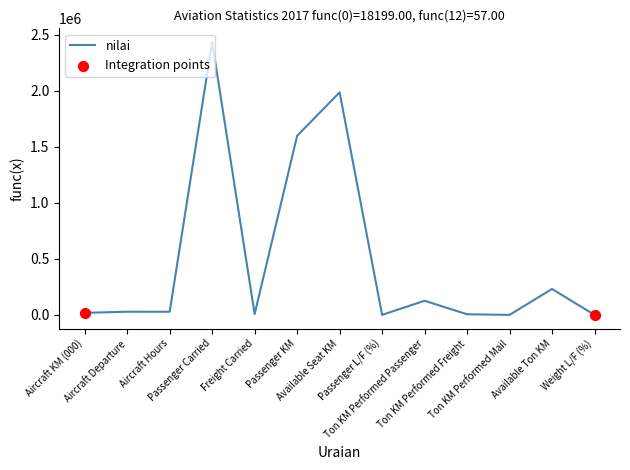

Between Passenger L/F (%) and Passenger Carried, which is larger?

Passenger Carried